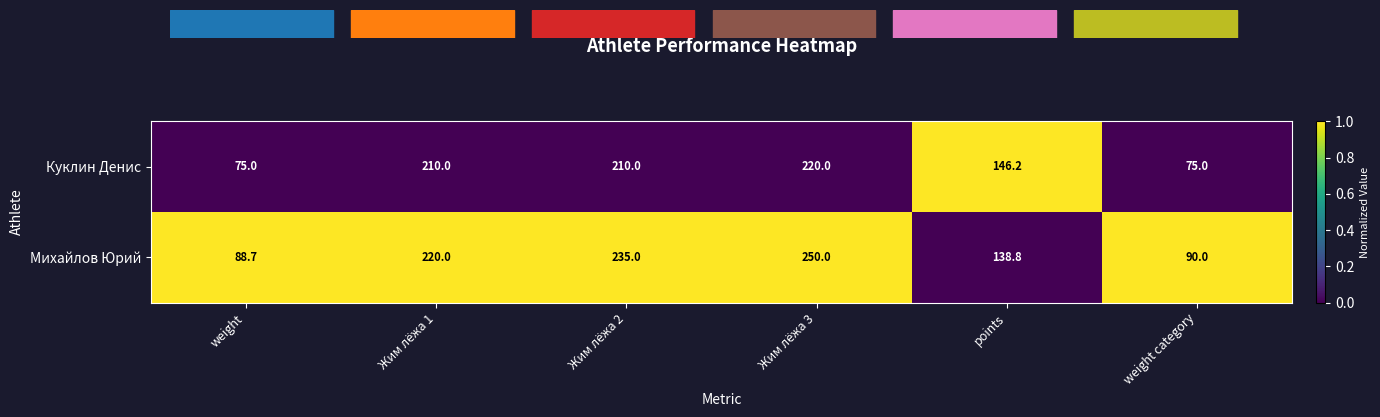

Reading right to left, list all the values displayed in this chart.

Куклин Денис: 75.0	146.2	220.0	210.0	210.0	75.0
Михайлов Юрий: 90.0	138.8	250.0	235.0	220.0	88.7